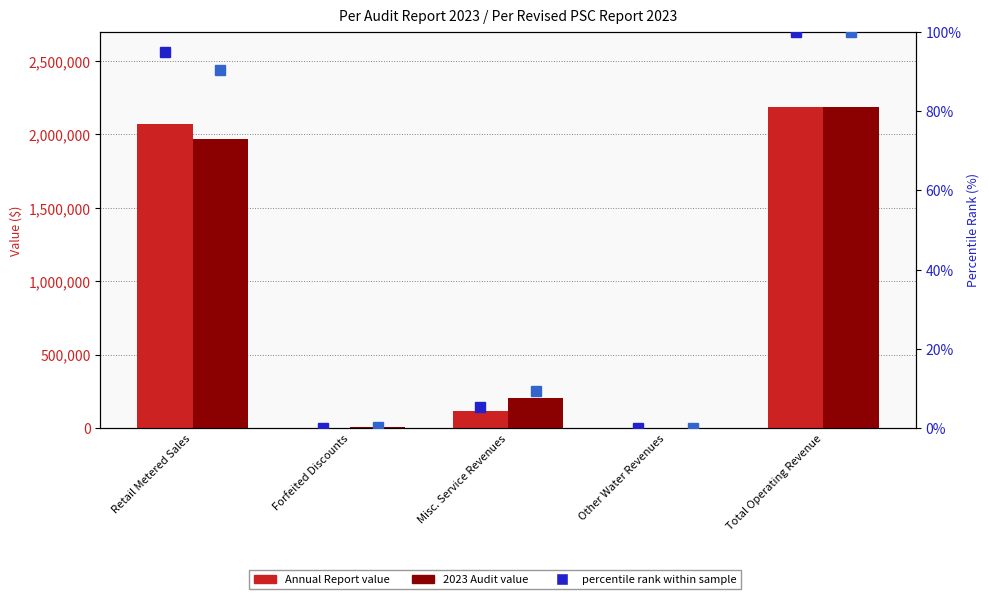

Are the bars horizontal?

No